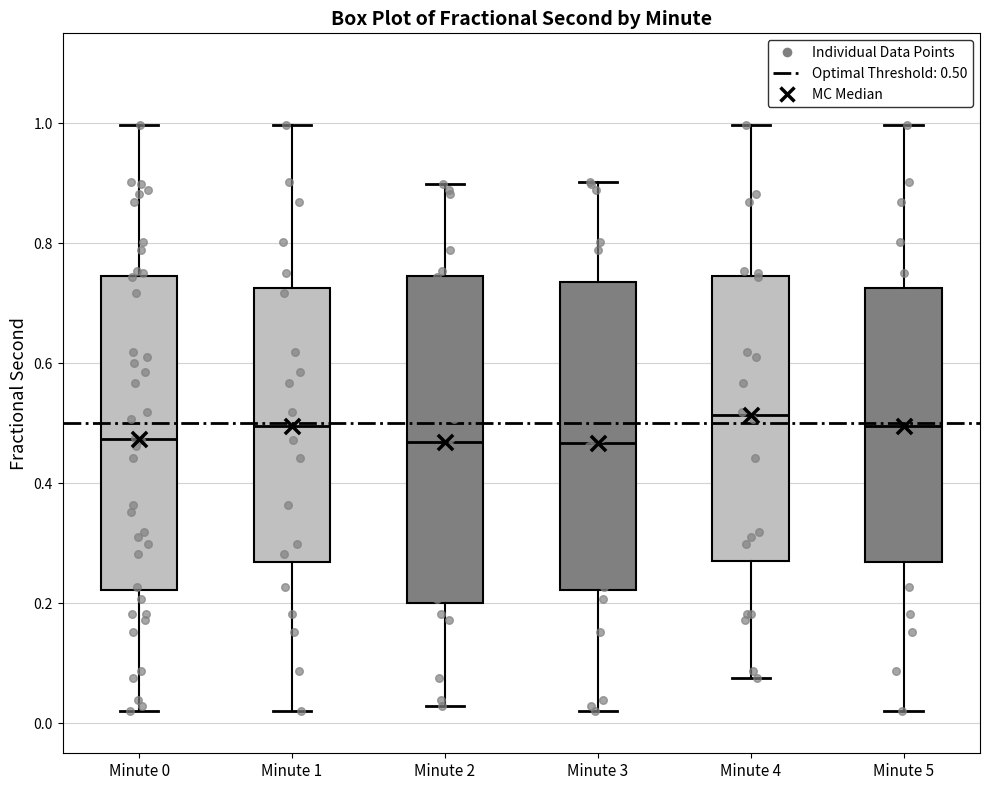

Reading left to right, transcribe this box plot: for each box, give where its median line is, the range the box spans, and where its two whiskers end, as read against the y-axis. The values are not printed on the chart, so give them approximately, as read against the axis.

Minute 0: median 0.48, box 0.22 to 0.74, whiskers 0.02 to 1.00
Minute 1: median 0.50, box 0.26 to 0.72, whiskers 0.02 to 1.00
Minute 2: median 0.46, box 0.20 to 0.74, whiskers 0.02 to 0.90
Minute 3: median 0.46, box 0.22 to 0.74, whiskers 0.02 to 0.90
Minute 4: median 0.52, box 0.28 to 0.74, whiskers 0.08 to 1.00
Minute 5: median 0.50, box 0.26 to 0.72, whiskers 0.02 to 1.00